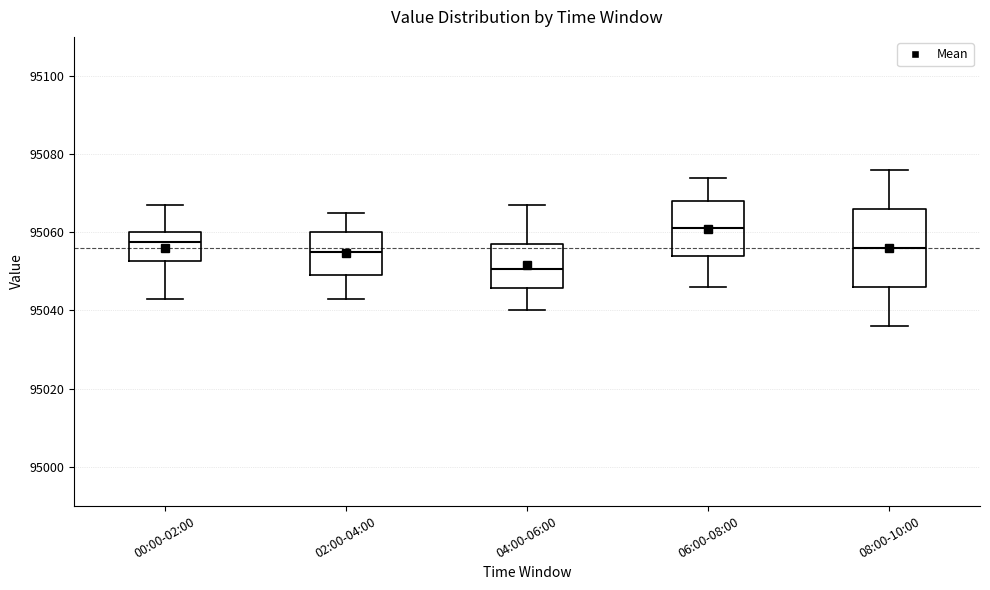

Which box's median line is the lowest?

04:00-06:00